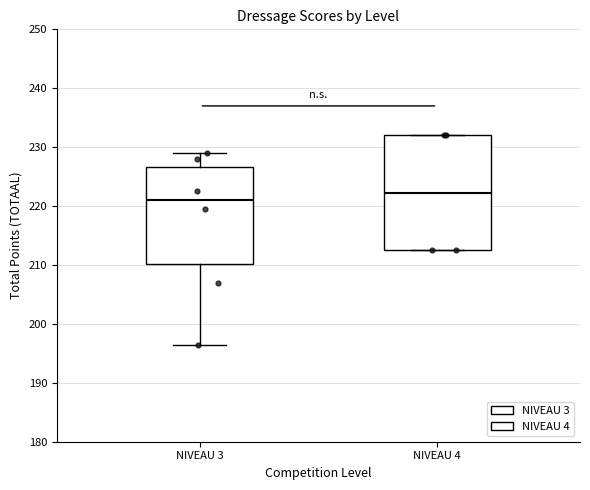

Where is the lower edge of the box for NIVEAU 4 on the y-axis? The values are not printed on the chart, so give them approximately, as read against the axis.

213